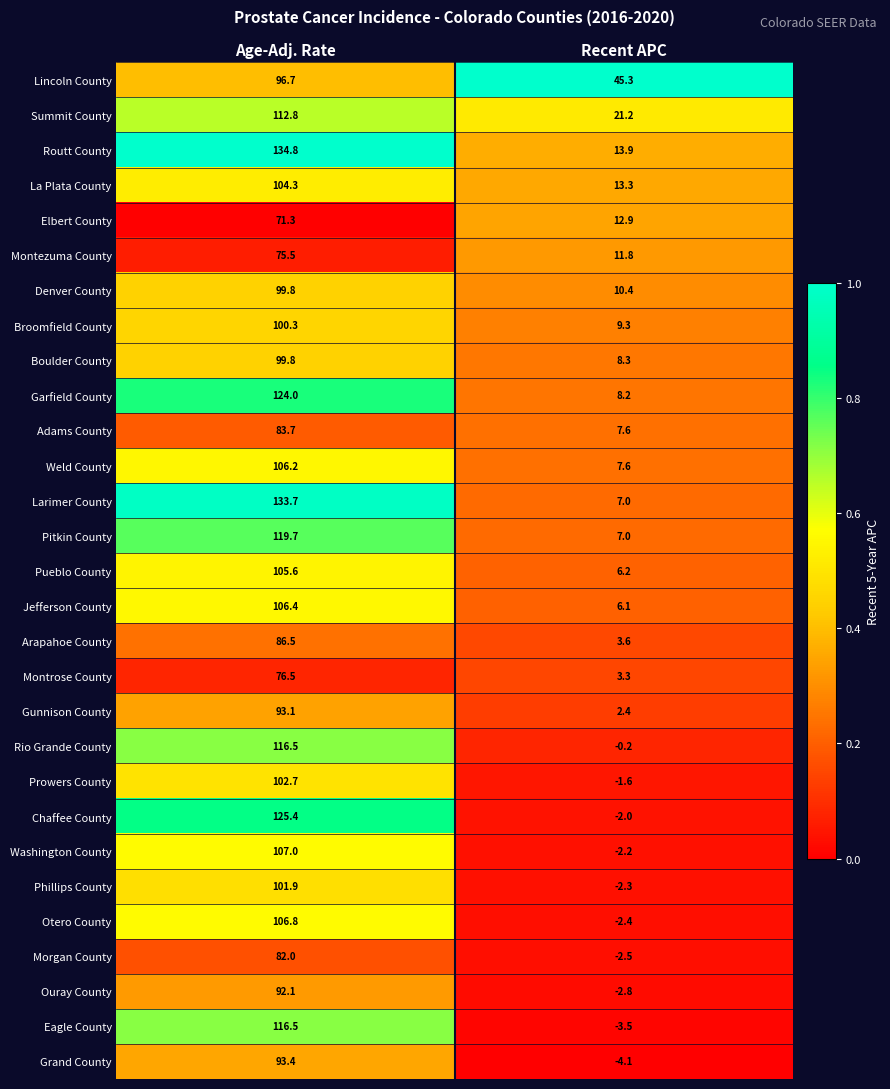

Which series has the widest spread of values?

Chaffee County